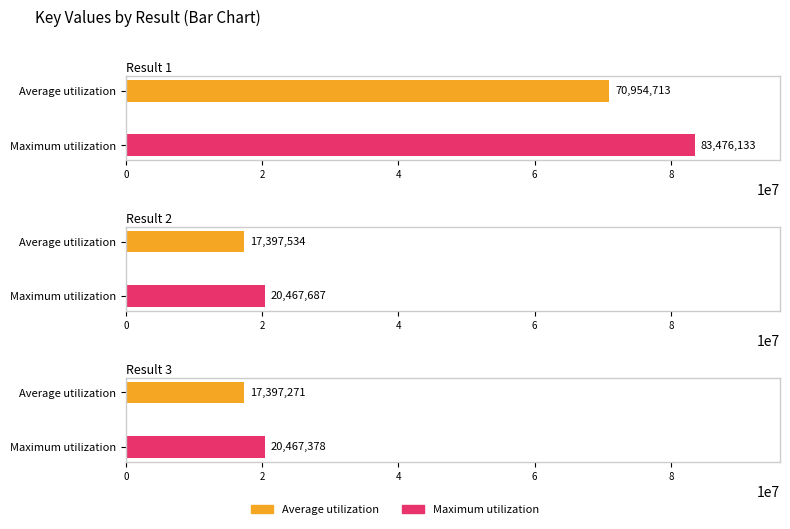

Which label corresponds to the smallest value in the chart?

Result 3